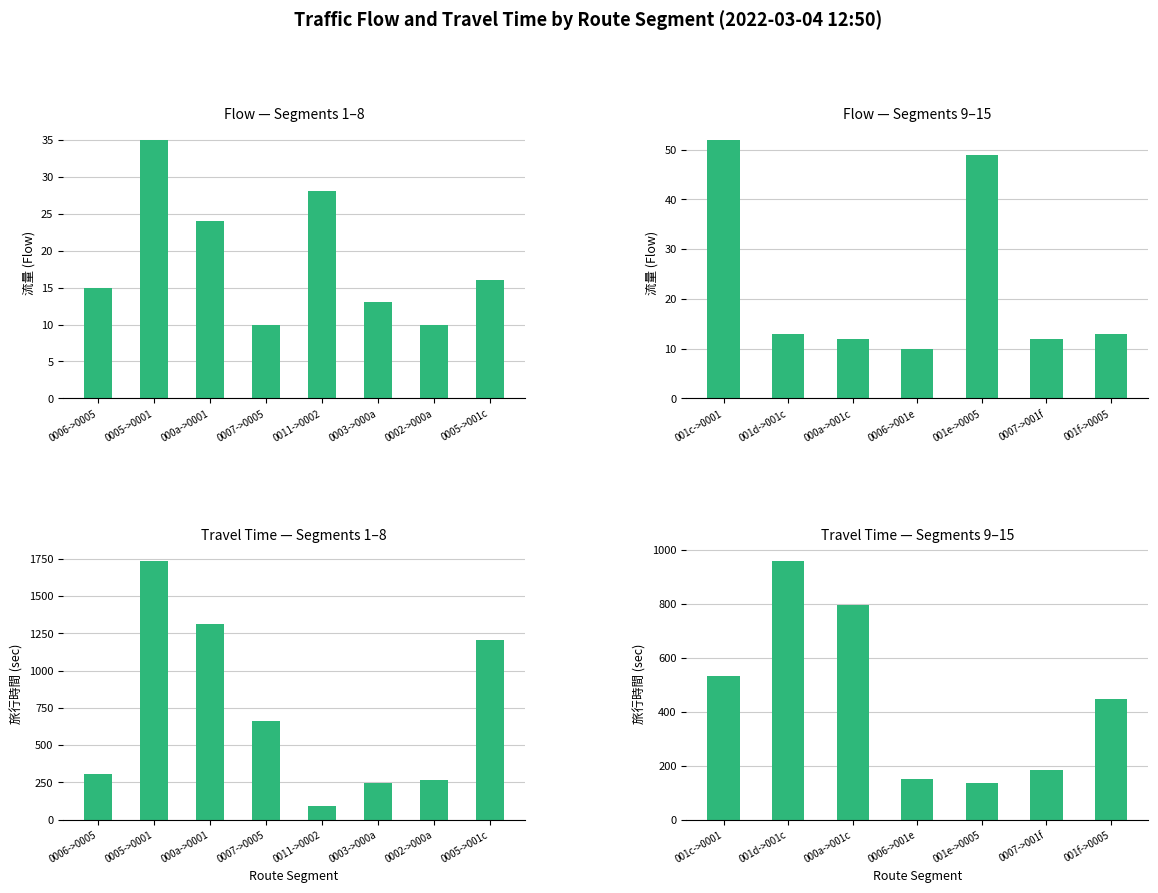

The 流量 series shows 19 at 001d->001c. True or false?

False